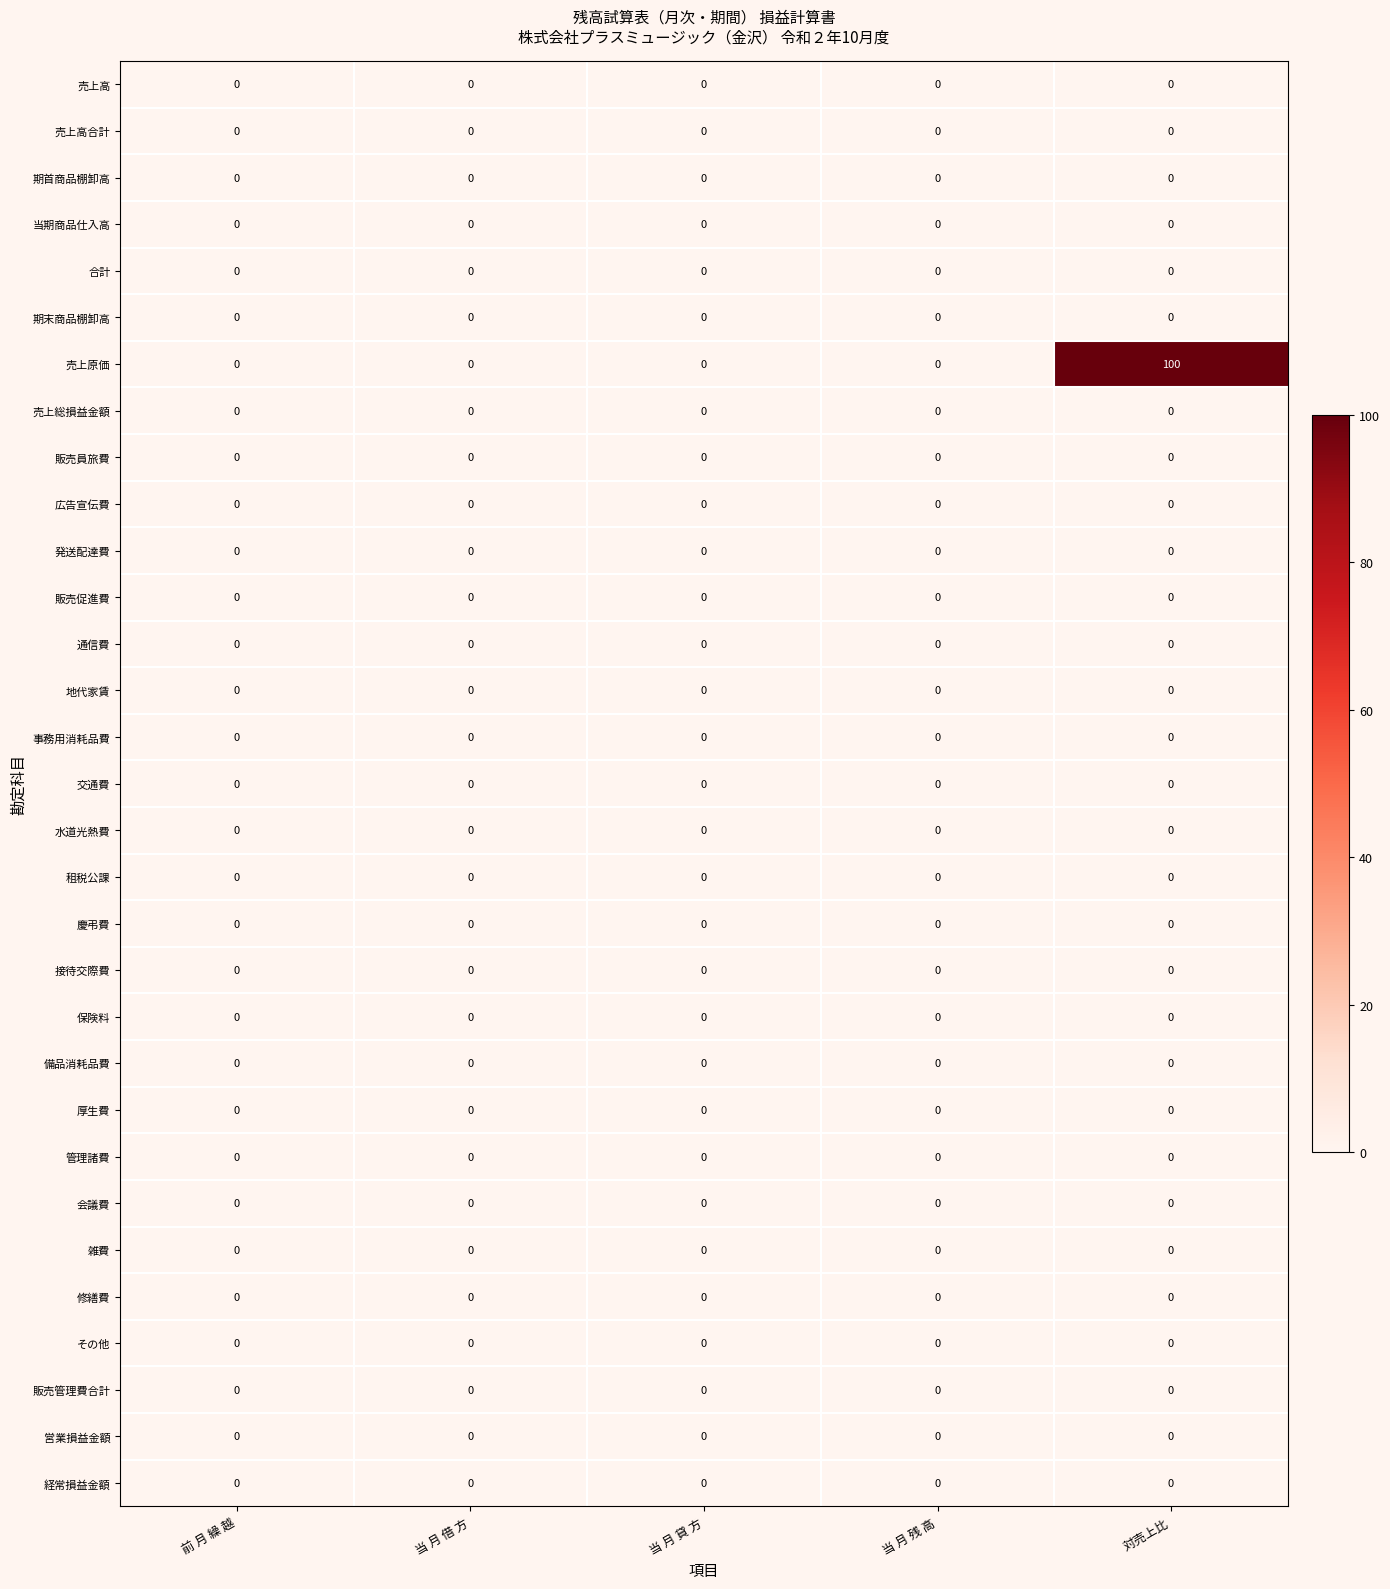

What is the greatest value displayed?

100